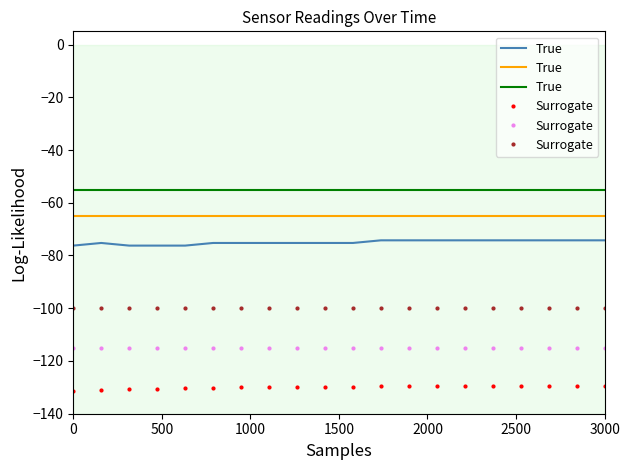

Which series has the widest spread of values?

True